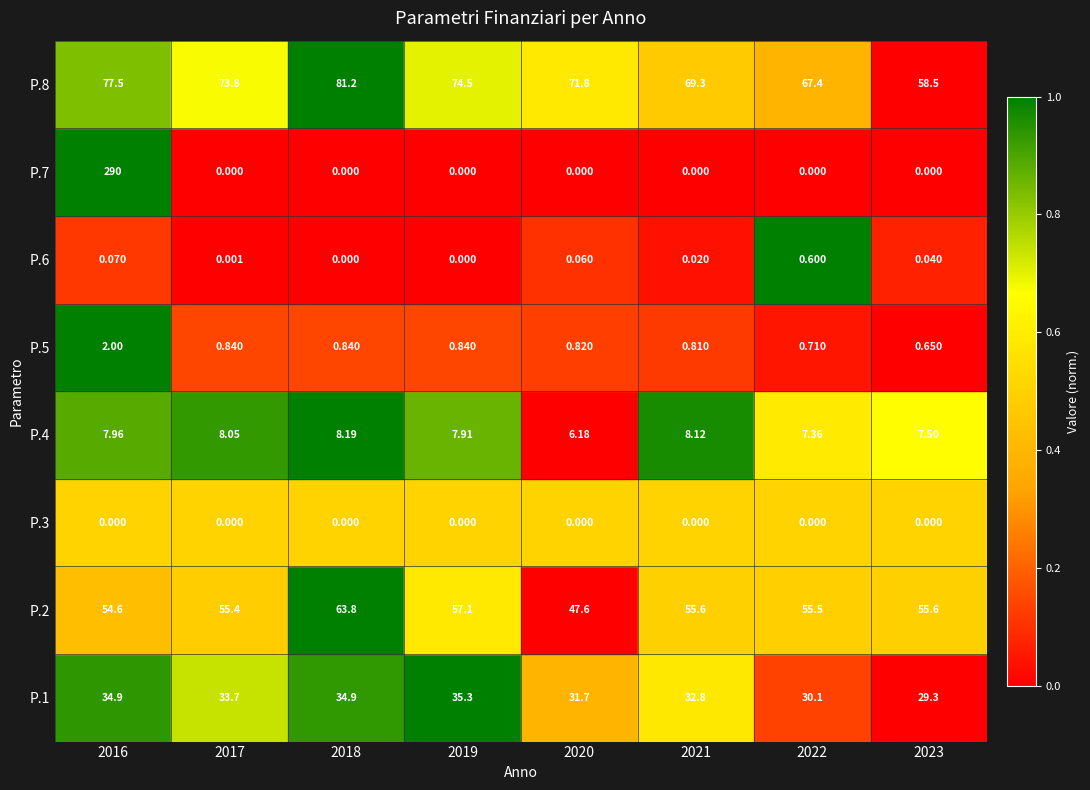

What is the difference between the highest and lowest values at 2021?

1.0